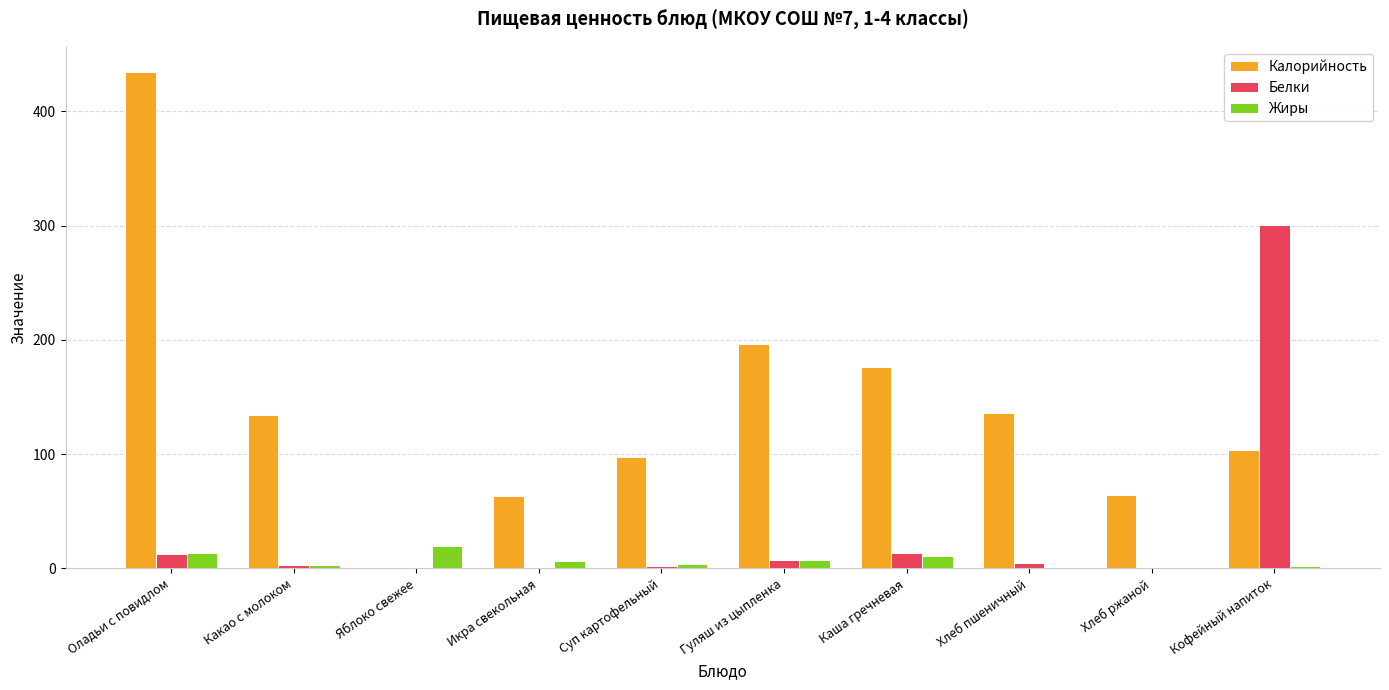

Which series has the largest total across all categories?

Калорийность